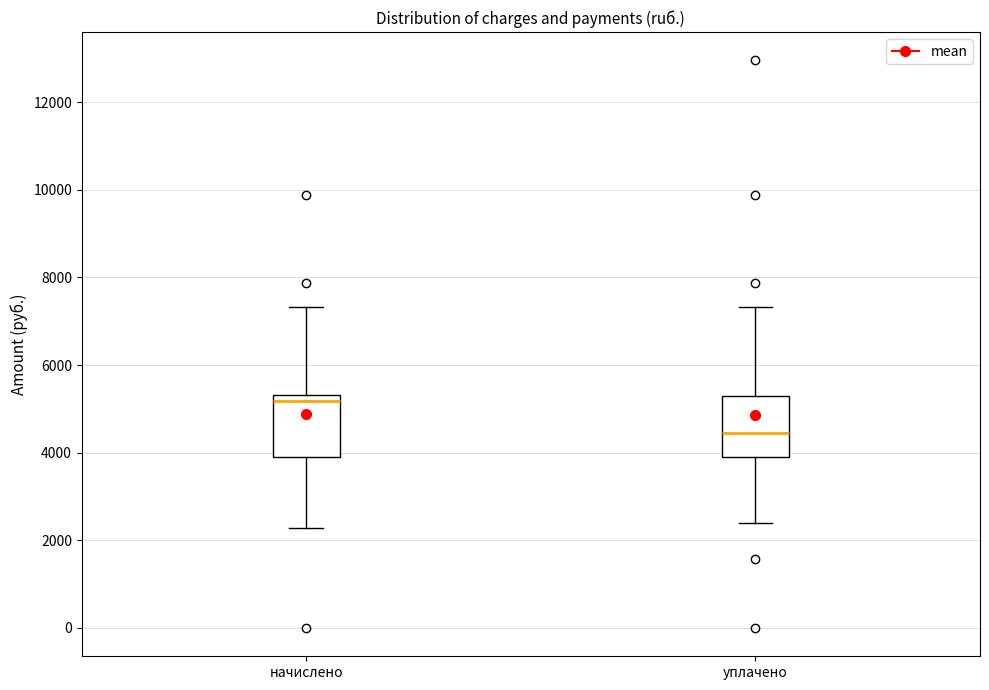

Where does the upper whisker of the box for начислено end on the y-axis? The values are not printed on the chart, so give them approximately, as read against the axis.

7400